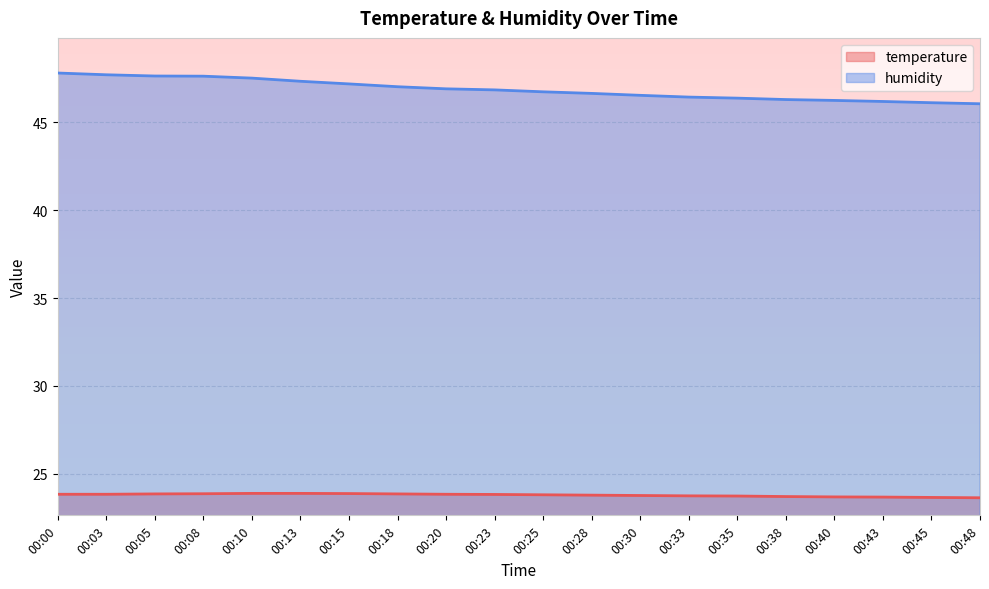

Which has a higher value, 00:38 or 00:03?

00:03